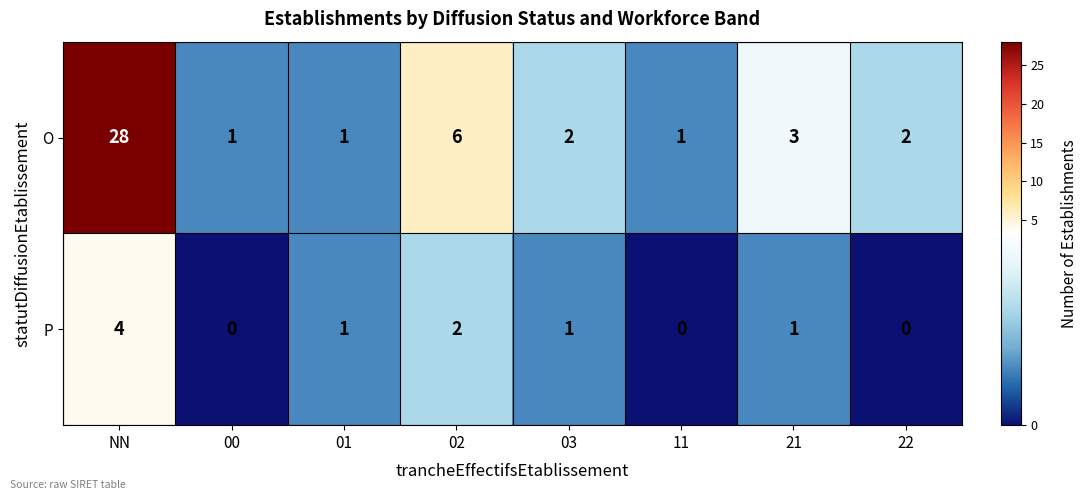

True or false: P has a value of 4 at NN.

True